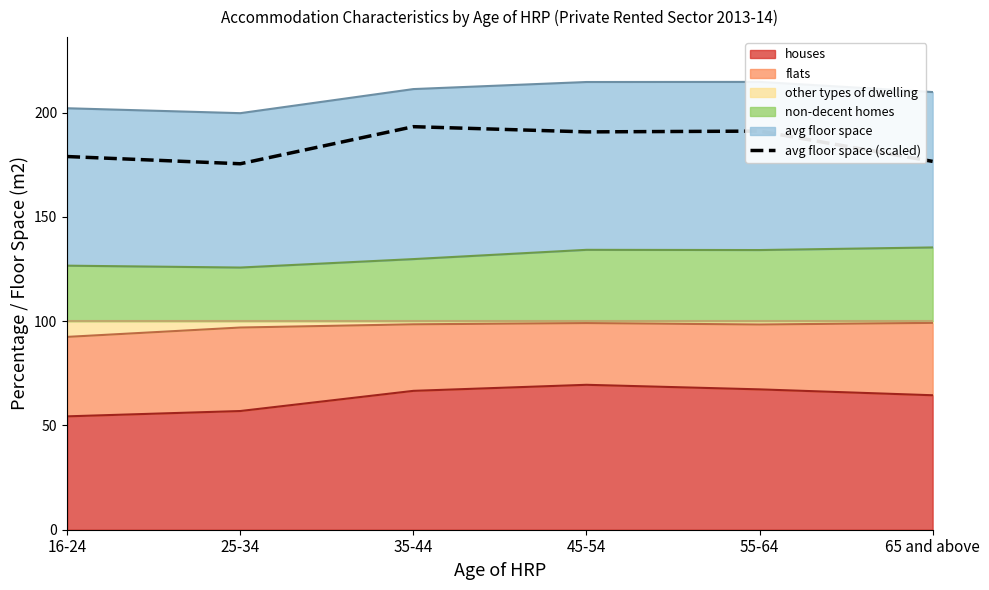

Which label corresponds to the smallest value in the chart?

25-34